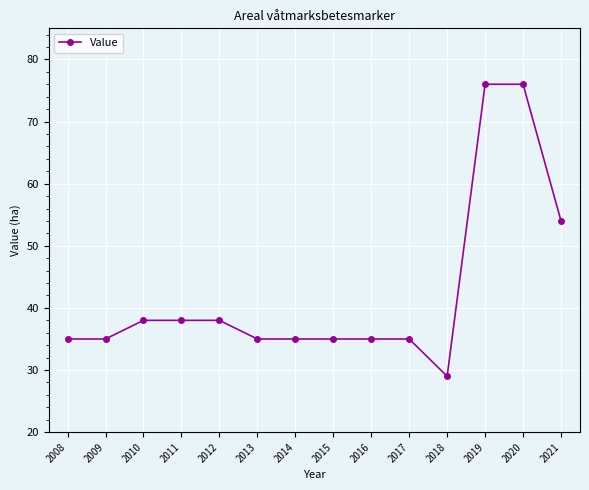

How many lines are shown in the chart?

1